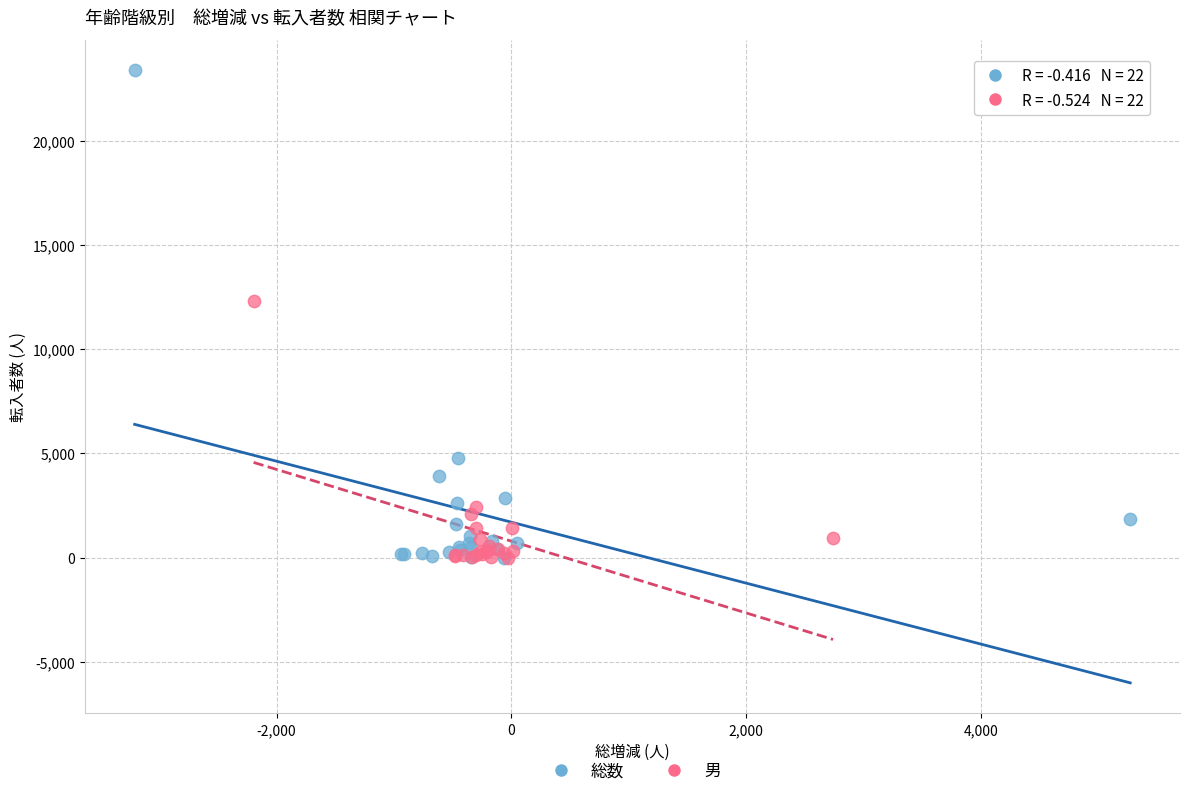

What are all the series names shown in the legend?

総数, 男